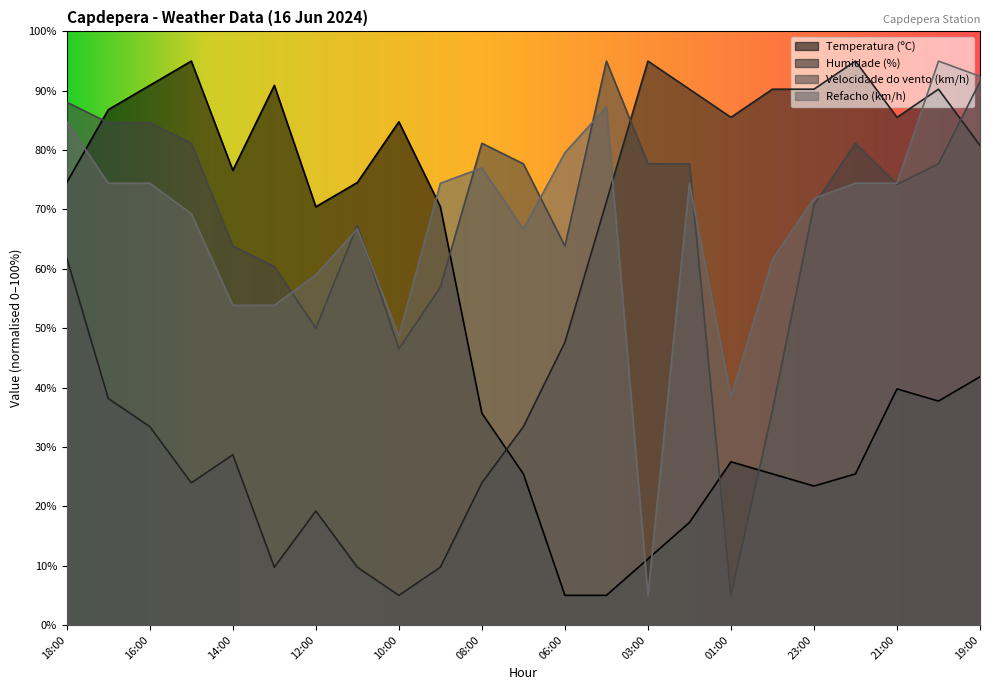

How many lines are shown in the chart?

4